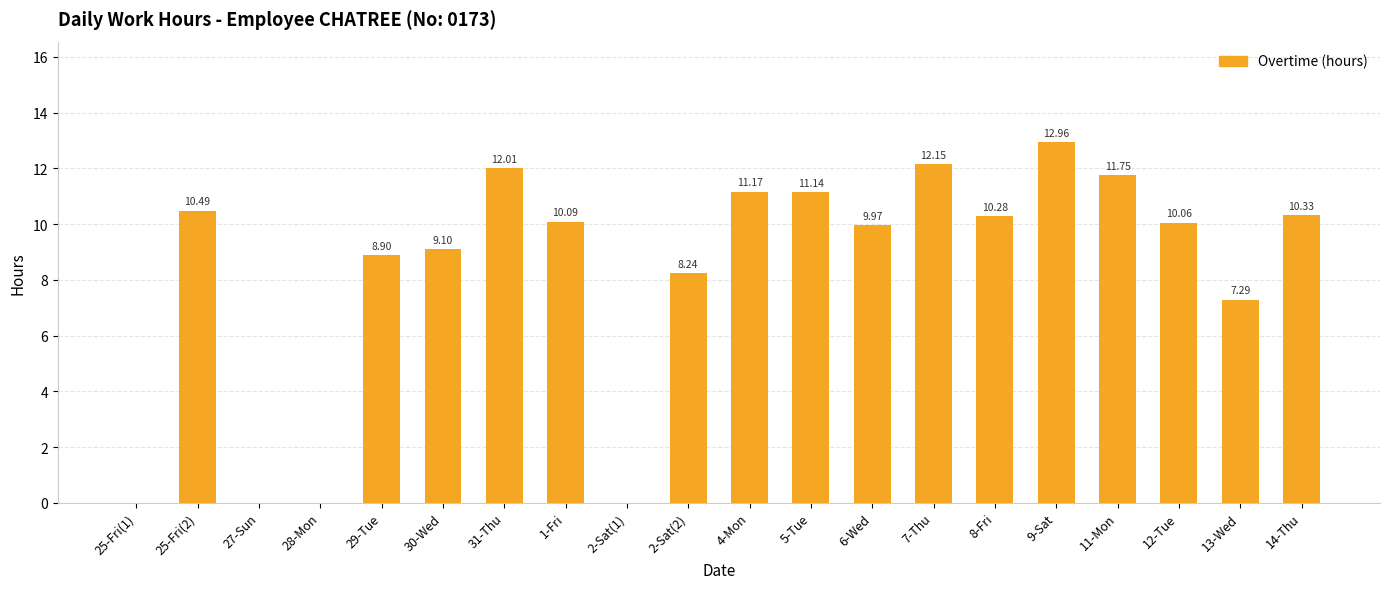

What is the ratio of the value at 25-Fri(2) to the value at 2-Sat(2)?

1.3